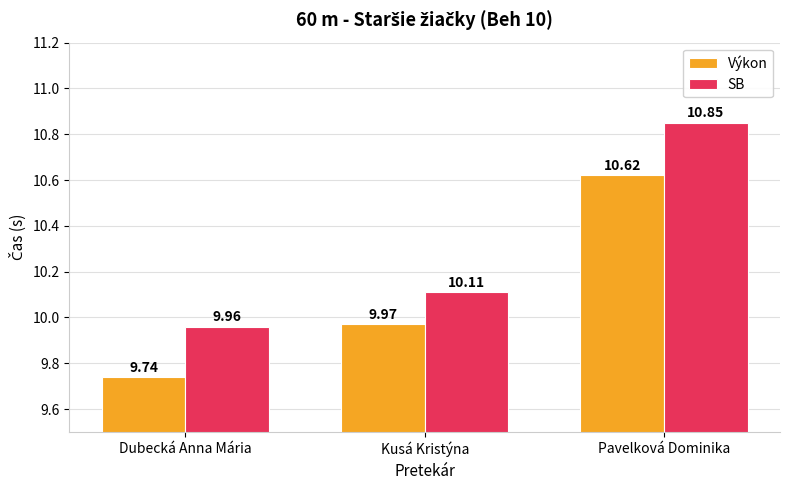

What is the difference between the Výkon values at Kusá Kristýna and Dubecká Anna Mária?

0.2